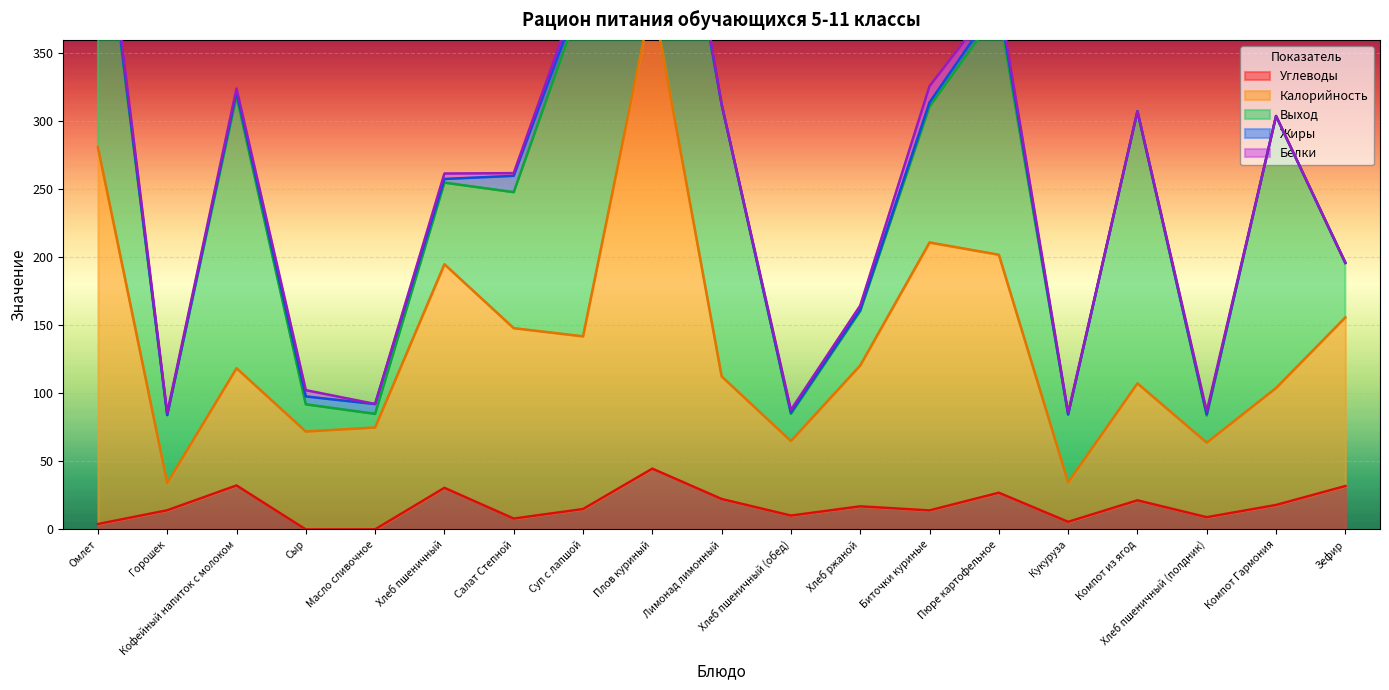

At which label does Жиры first exceed 2?

Омлет